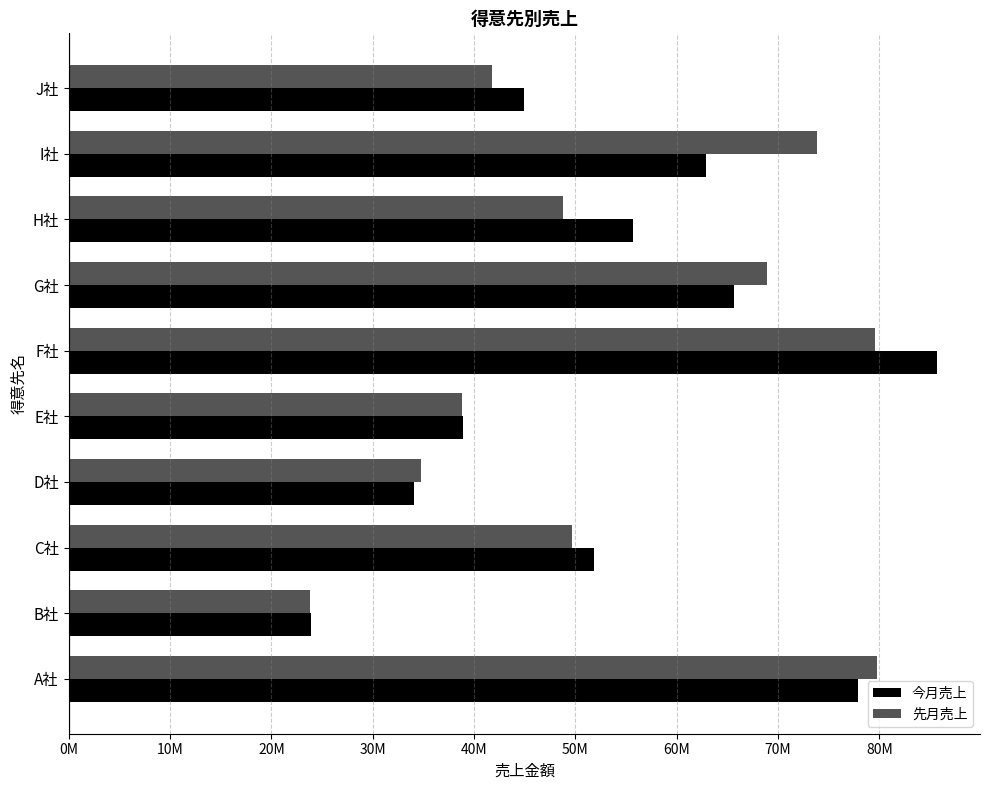

What are all the series names shown in the legend?

今月売上, 先月売上